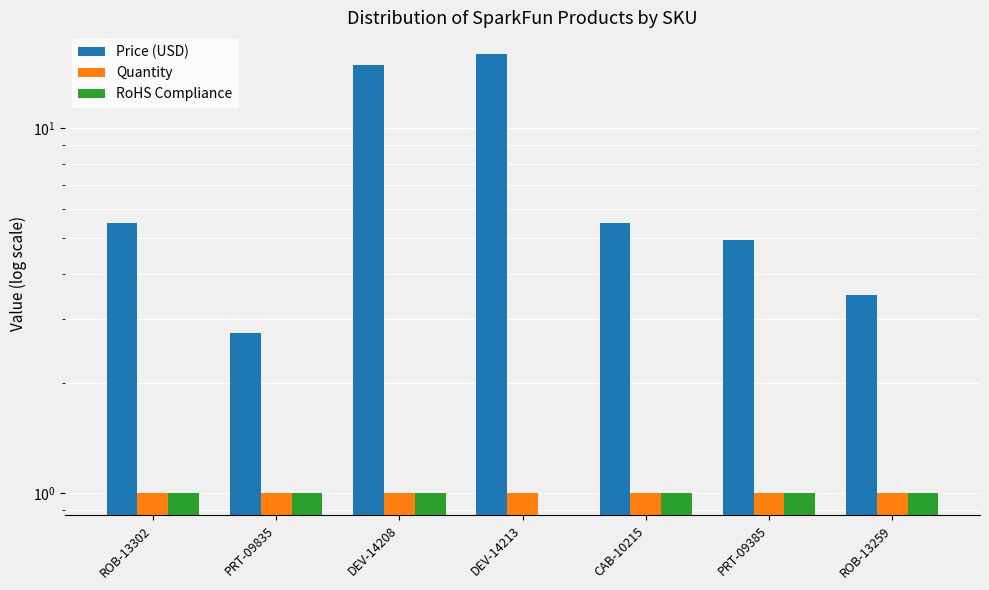

What position from the left is DEV-14208?

3